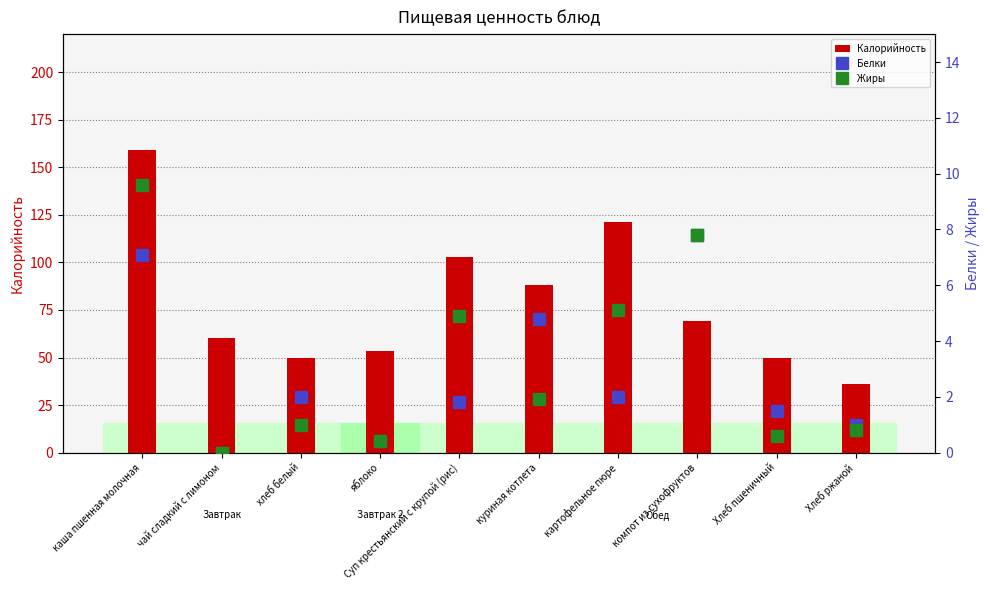

What is the total value across all series at компот из сухофруктов?

84.6